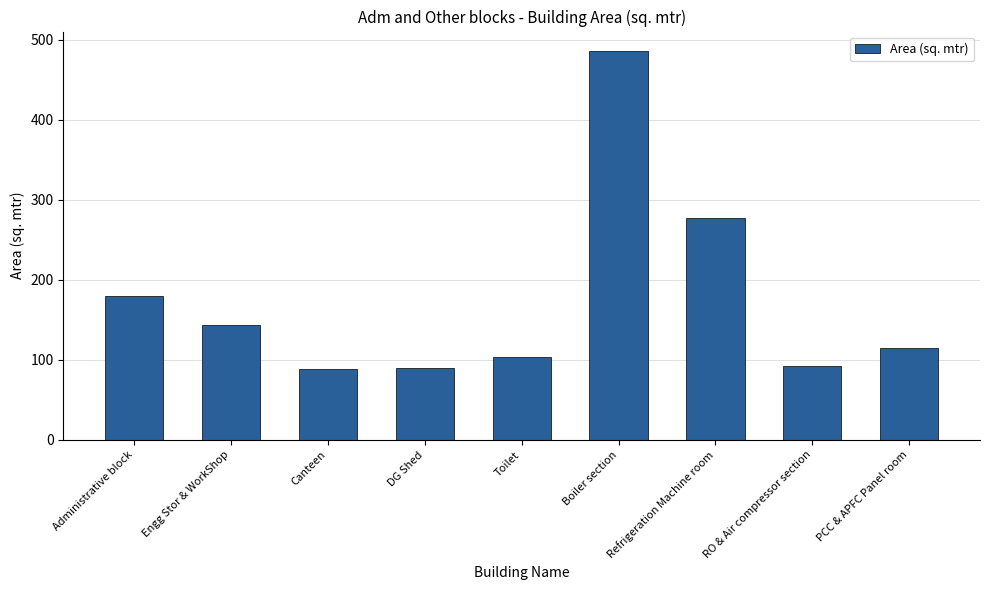

How many values exceed 115?

5